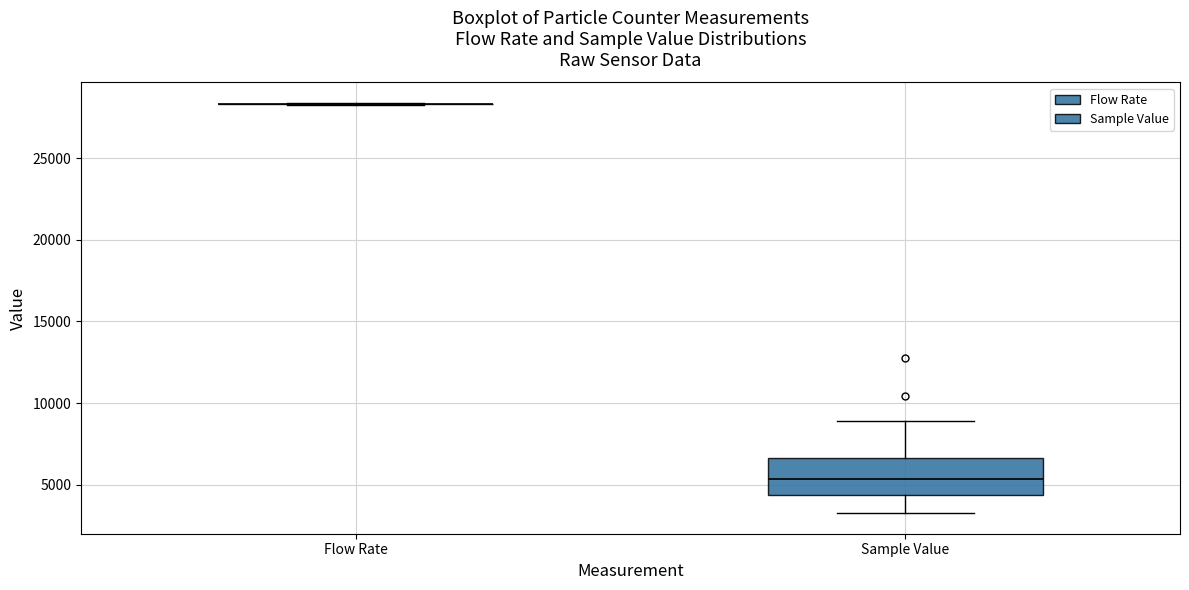

Reading left to right, read every box against the y-axis: the position of its median line, the range the box covers, and the ends of its whiskers. The values are not printed on the chart, so give them approximately, as read against the axis.

Flow Rate: box collapsed to a line at 28500, whiskers 28500 to 28500
Sample Value: median 5500, box 4500 to 6500, whiskers 3500 to 9000